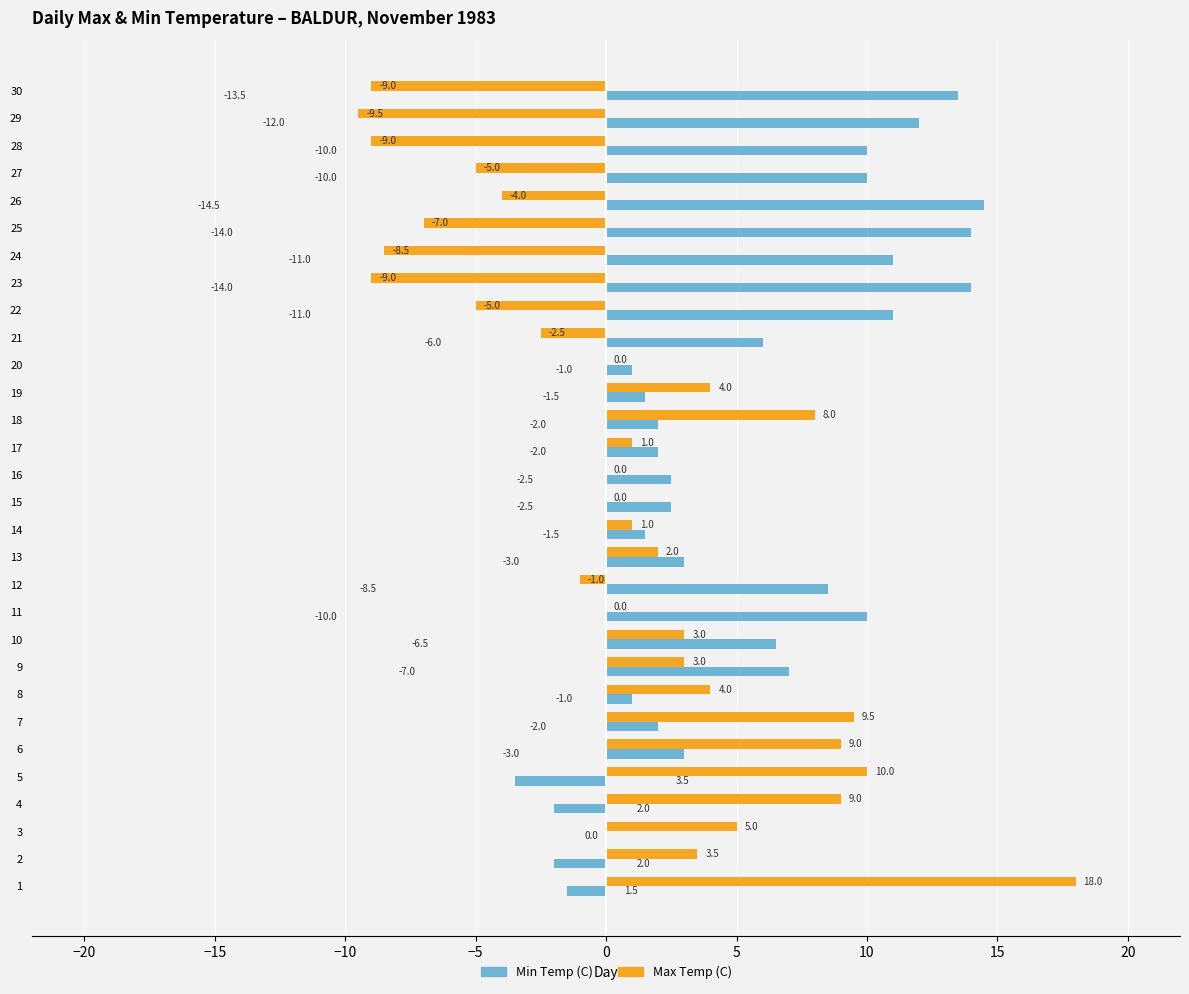

At which label does Max Temp (C) reach its peak?

1